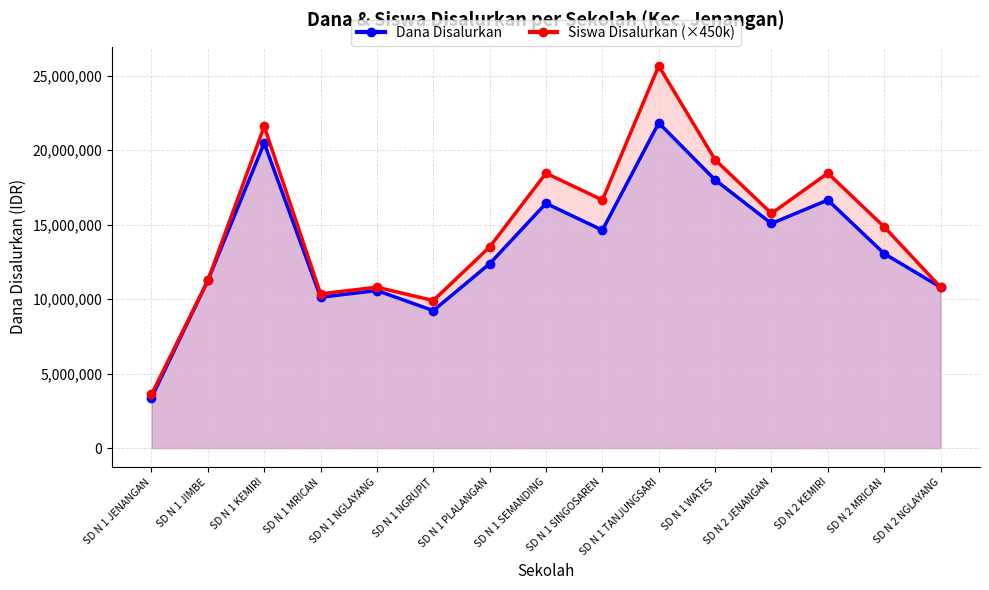

Rank the series at SD N 1 TANJUNGSARI from highest to lowest value.

Siswa Disalurkan (×450k), Dana Disalurkan